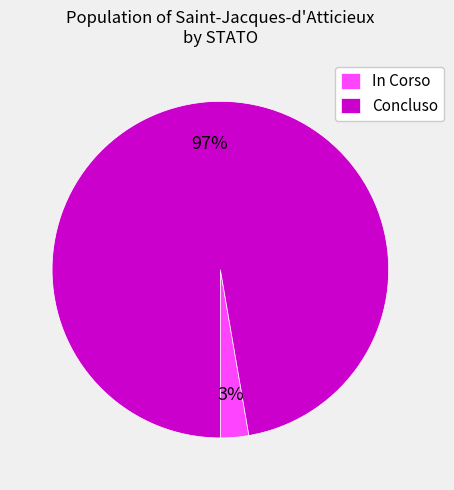

Is it true that Concluso is 92% of the pie?

False